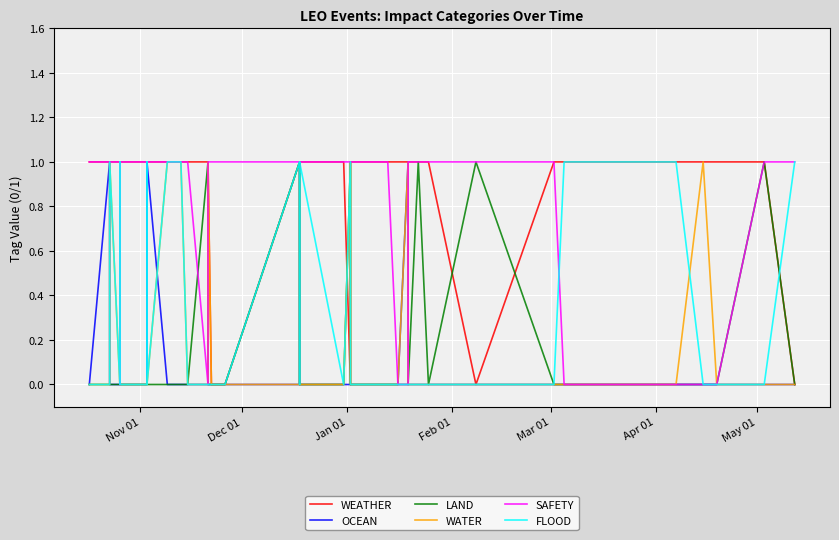

What is the highest value of the WATER series?

1